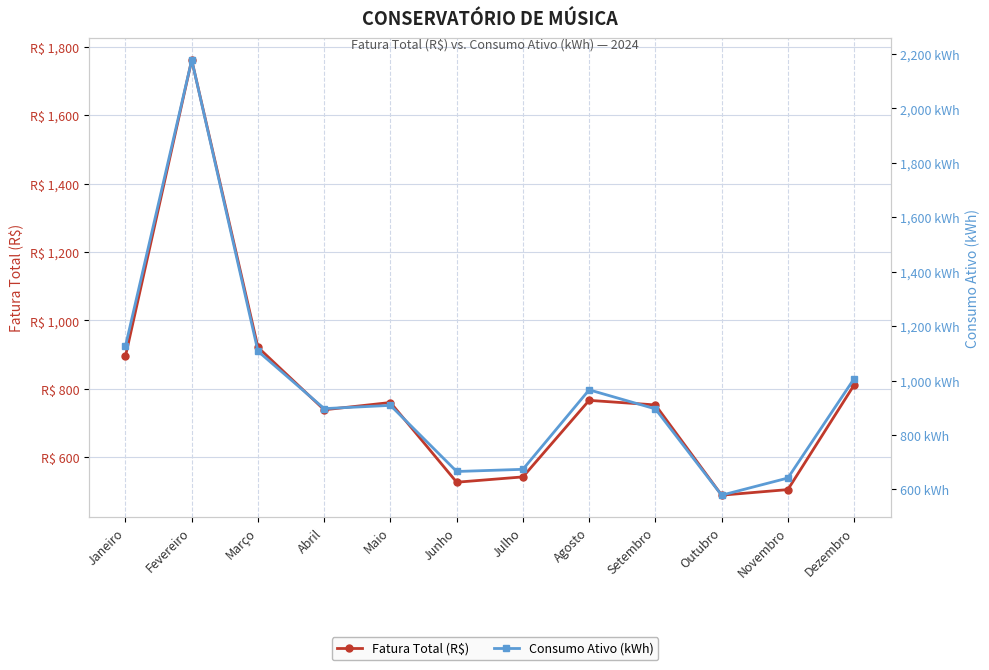

Is it true that Fatura Total (R$) equals 505.4 at Novembro?

True